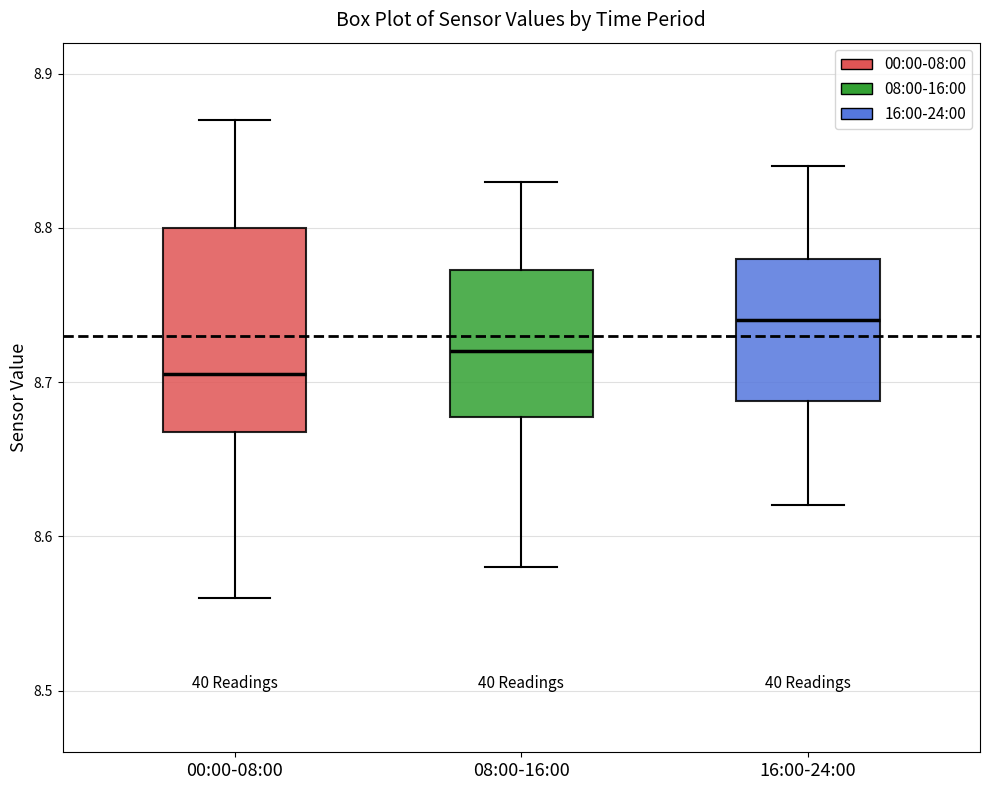

Which box is the tallest, from its lower edge to its upper edge?

00:00-08:00